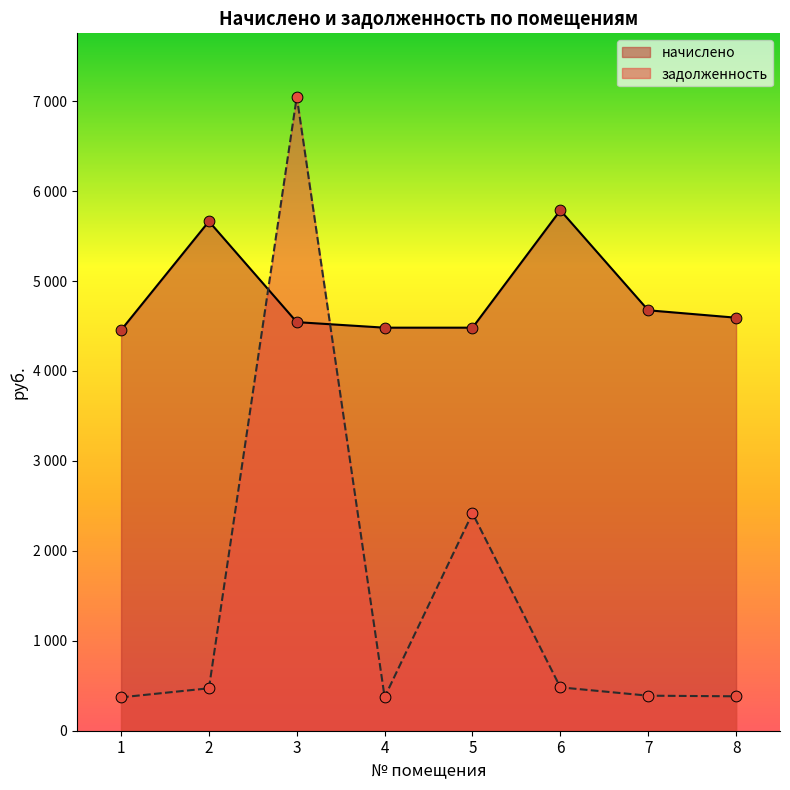

At which category is the sum across all series the highest?

3